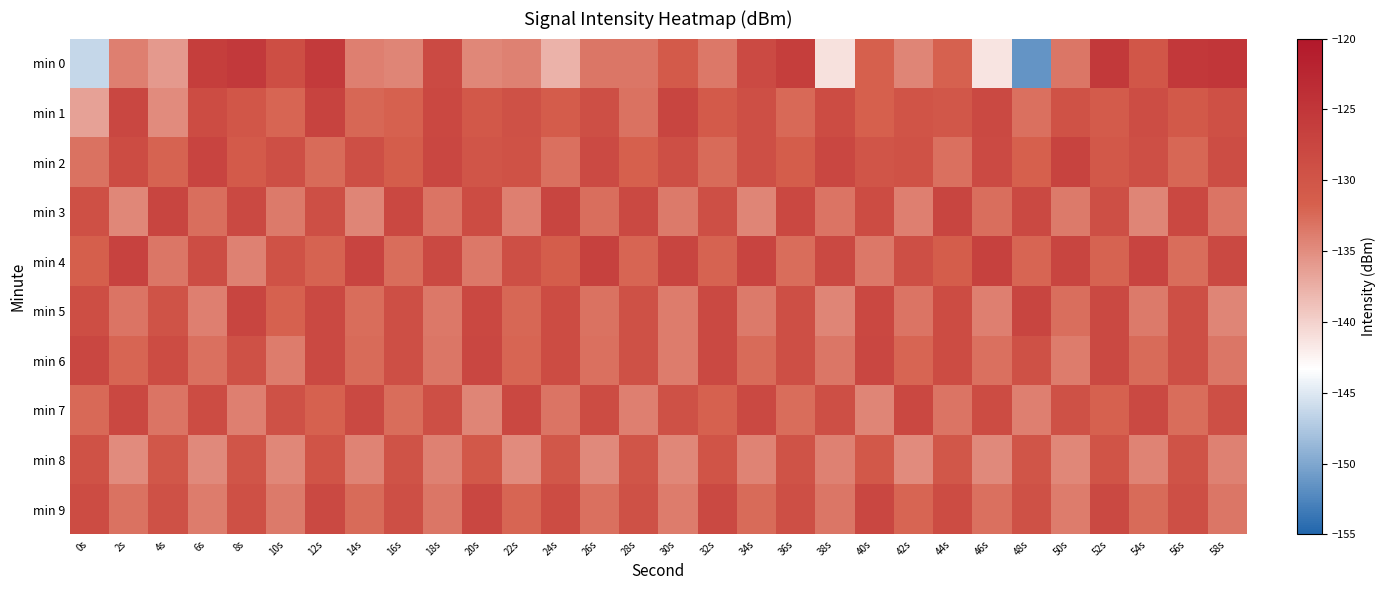

Which category has the lowest value across all series?

48s